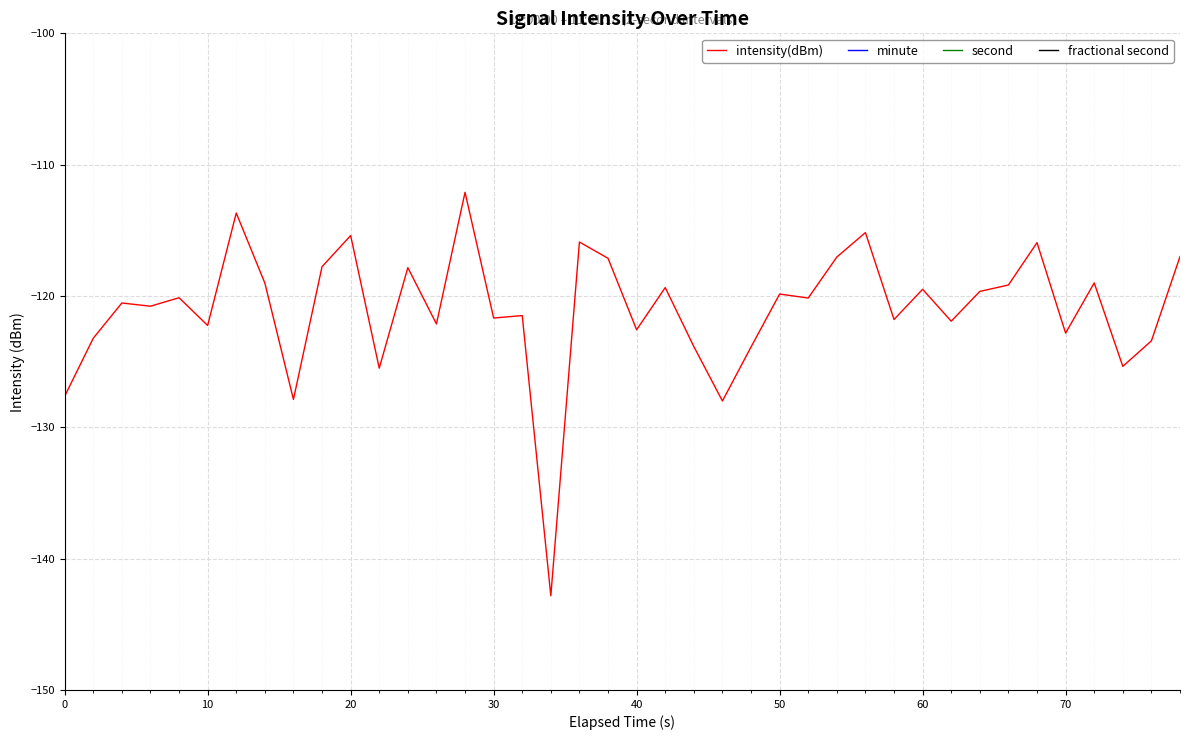

What is the value of the second point at the 22nd from the left?

42.0